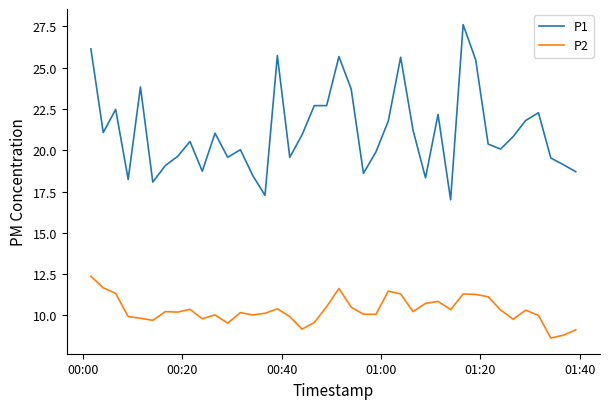

Which series has the largest total across all categories?

P1